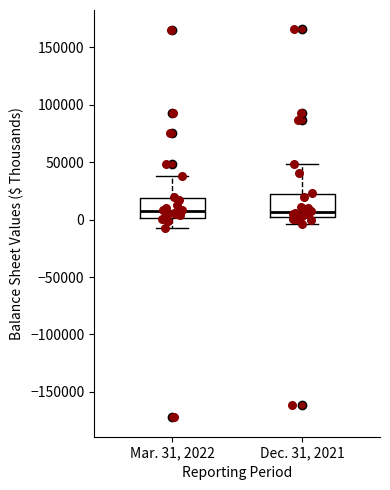

Reading left to right, transcribe this box plot: for each box, give where its median line is, the range the box spans, and where its two whiskers end, as read against the y-axis. The values are not printed on the chart, so give them approximately, as read against the axis.

Mar. 31, 2022: median 5000, box 0 to 20000, whiskers -5000 to 40000
Dec. 31, 2021: median 5000, box 0 to 25000, whiskers -5000 to 50000